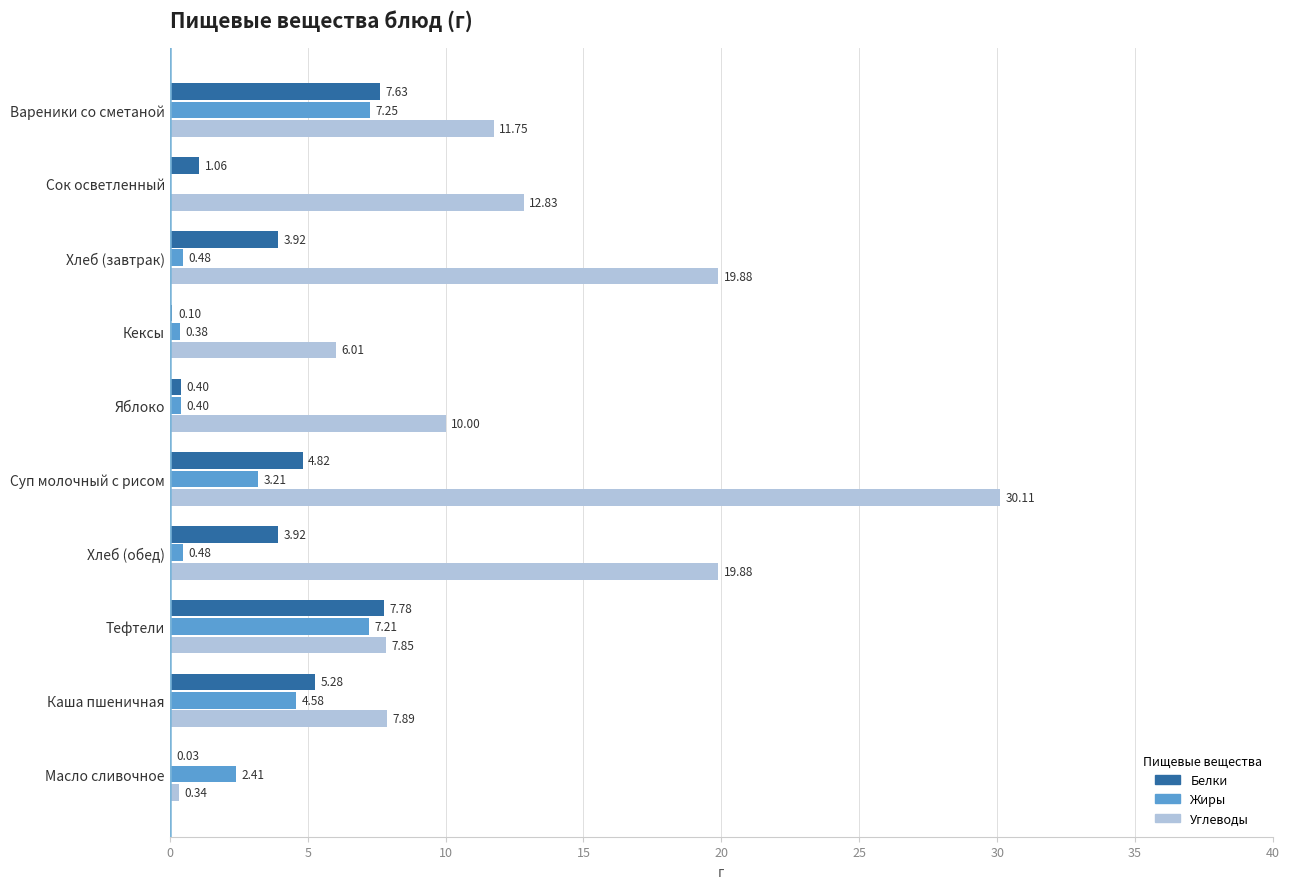

What is the sum of the Белки values at Каша пшеничная and Хлеб (завтрак)?

9.2